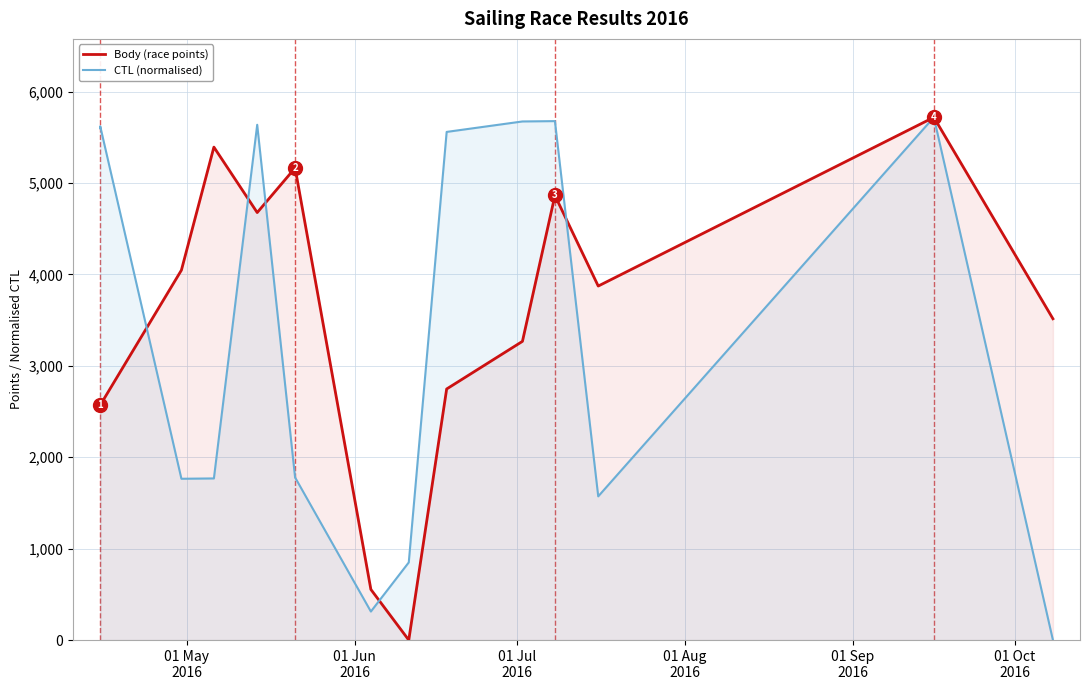

What is the label of the 14th point from the right?

01 May
2016